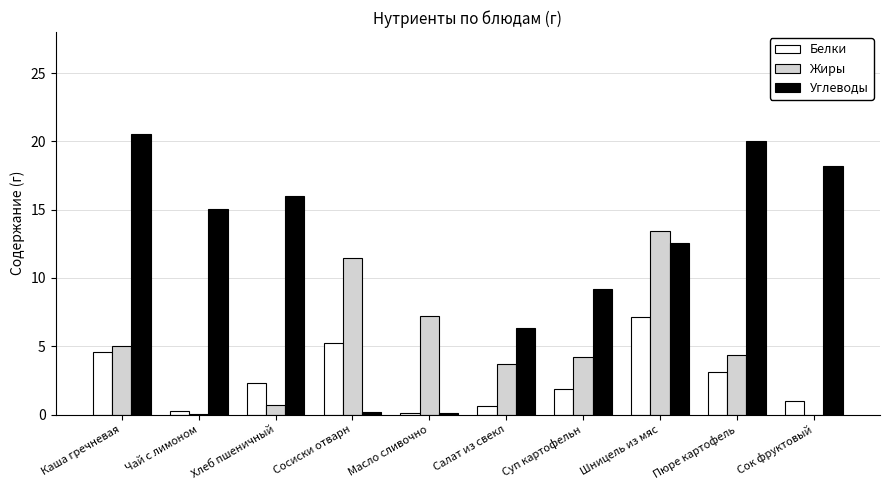

The Жиры series shows 2.3 at Сосиски отварн. True or false?

False